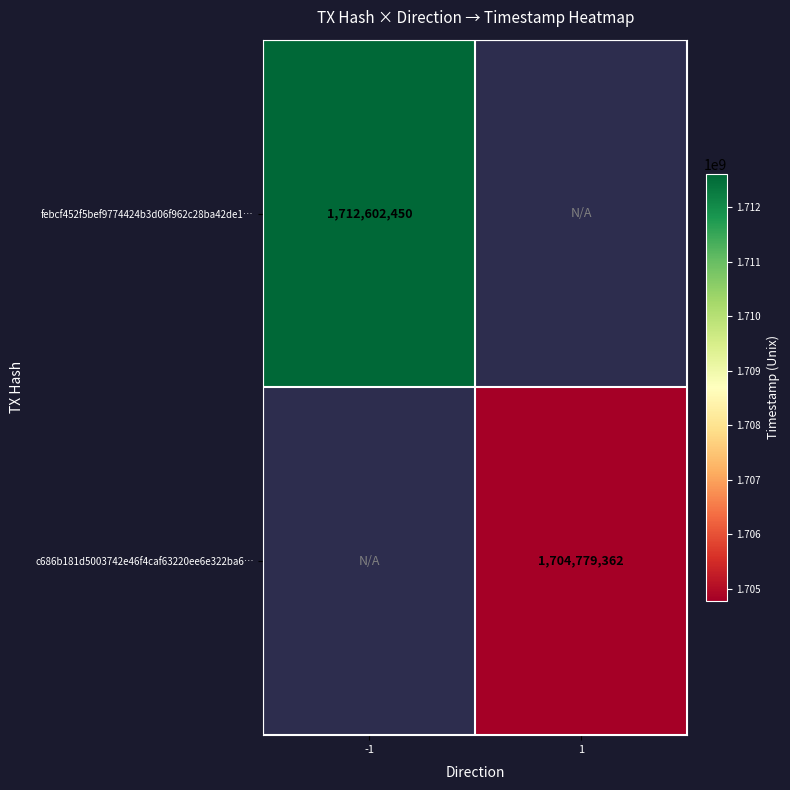

How many distinct data groups are displayed?

2